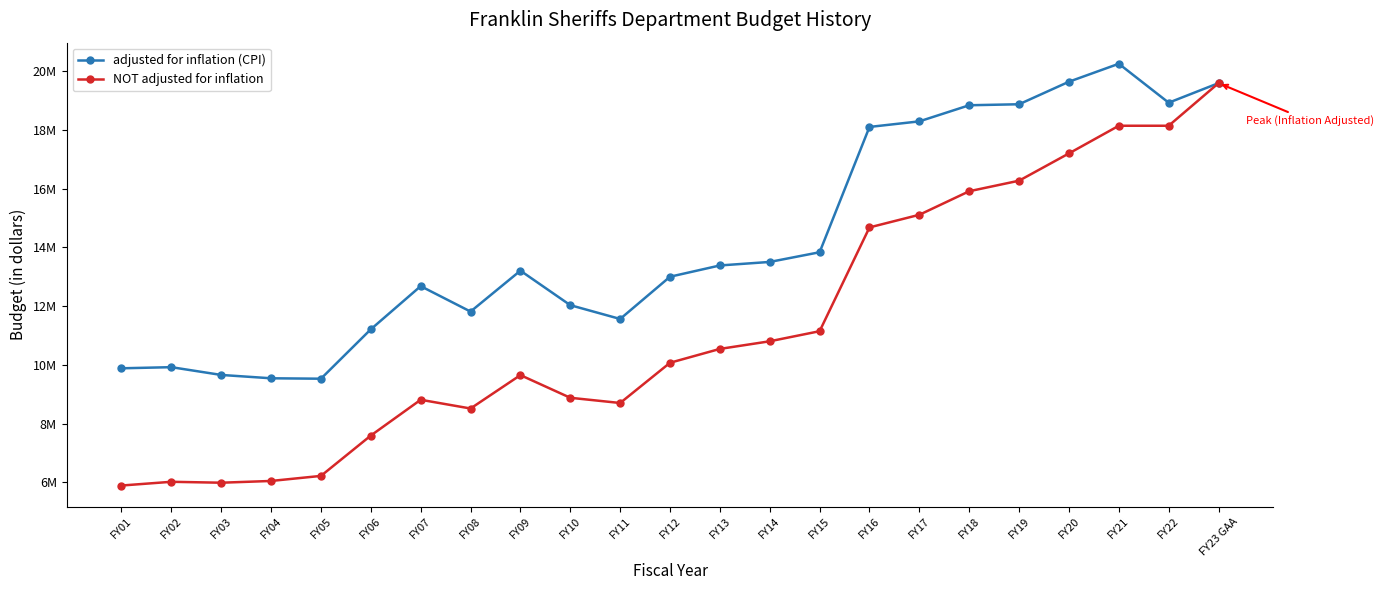

Is the value of NOT adjusted for inflation at FY04 greater than the value of adjusted for inflation (CPI) at FY08?

No